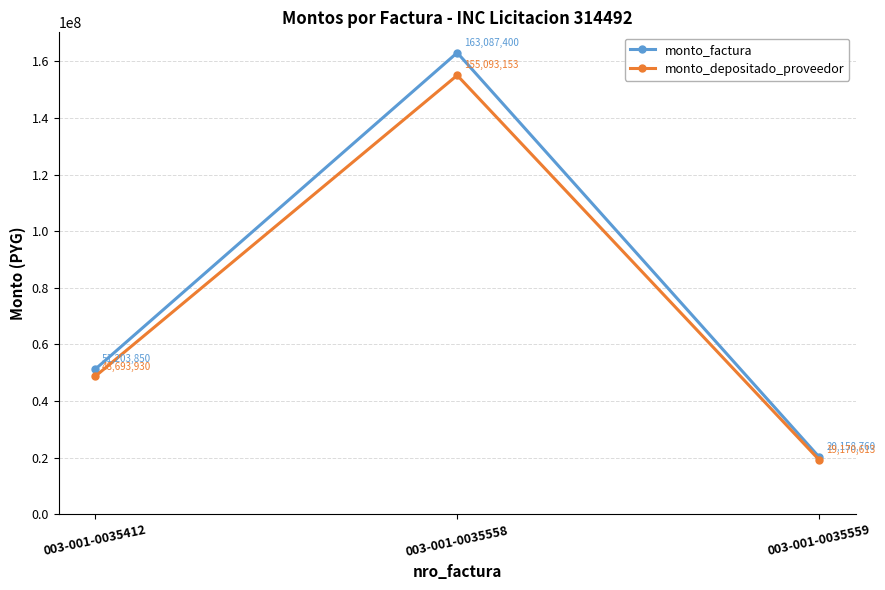

What is the difference between the highest and lowest values at 003-001-0035412?

2509920